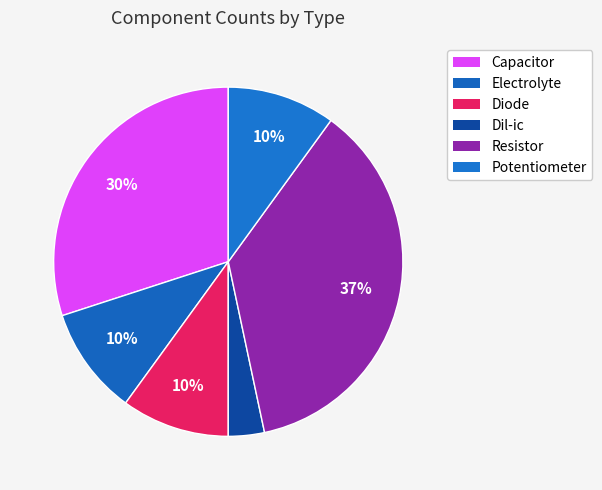

Combined, what portion of the pie is Capacitor and Resistor?

66.7%